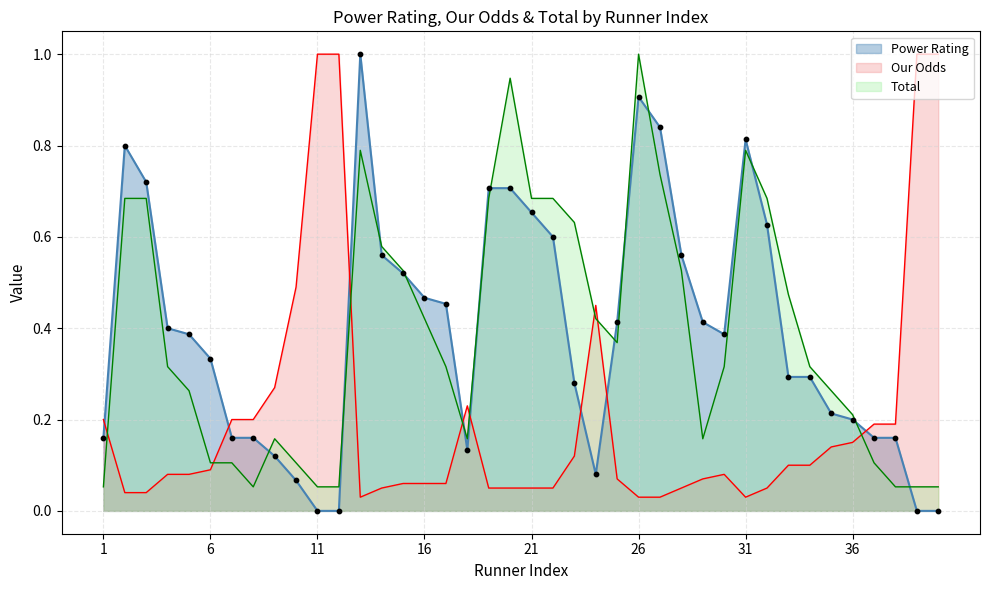

At how many categories does at least one series exceed 0?

40